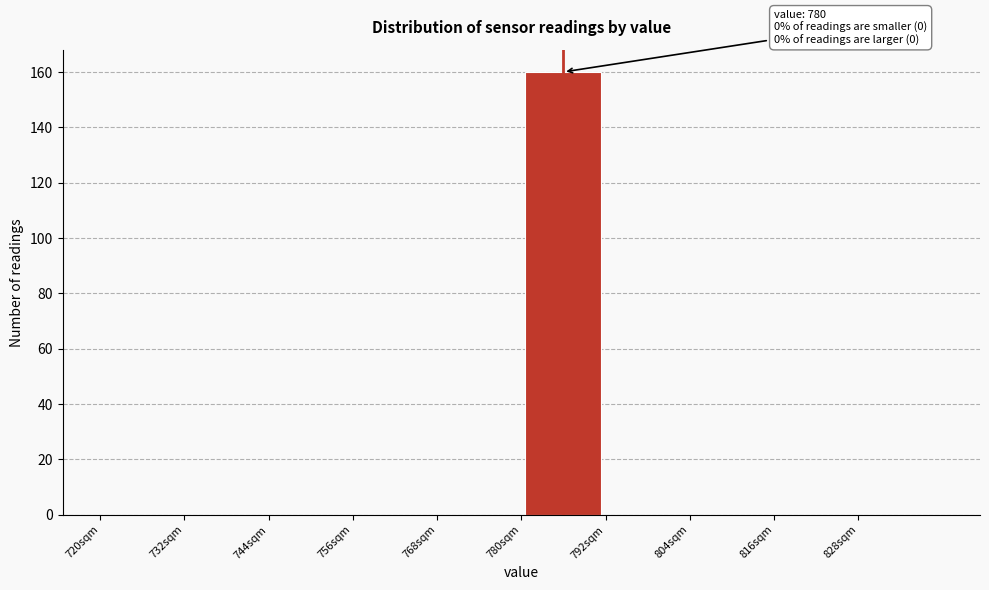

Over which range of the x-axis is the bar tallest?

780 to 792